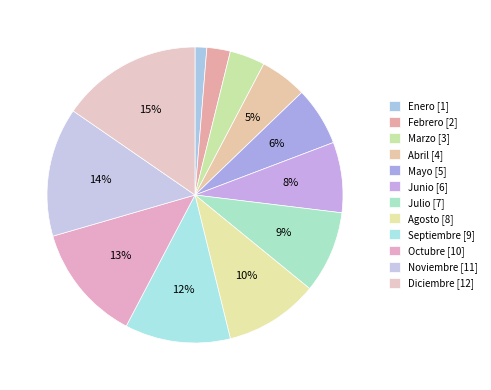

To the nearest percent, what is the combined percentage of Marzo and Junio?

12%